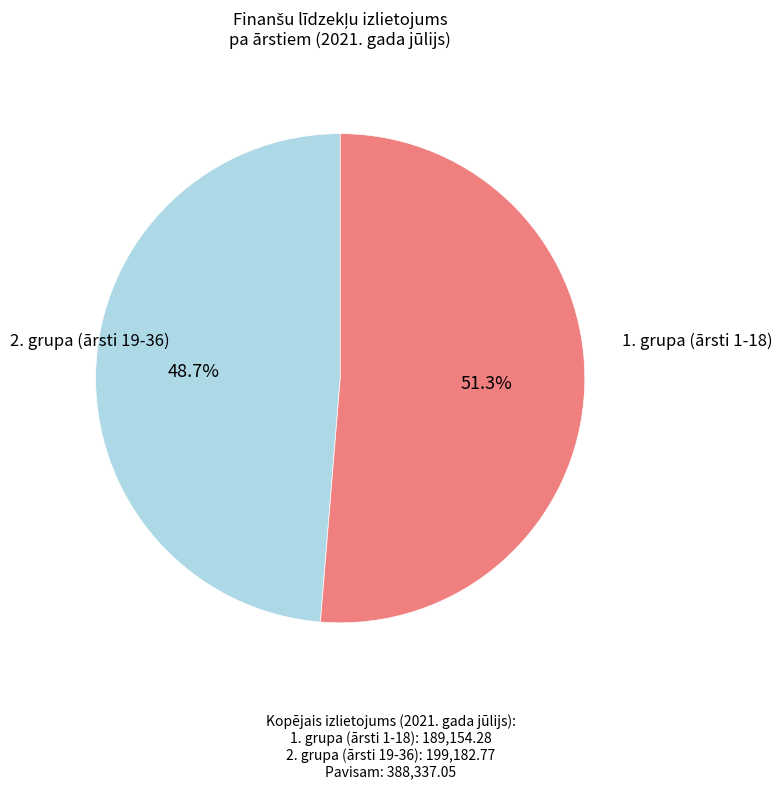

How many segments does this pie chart have?

2